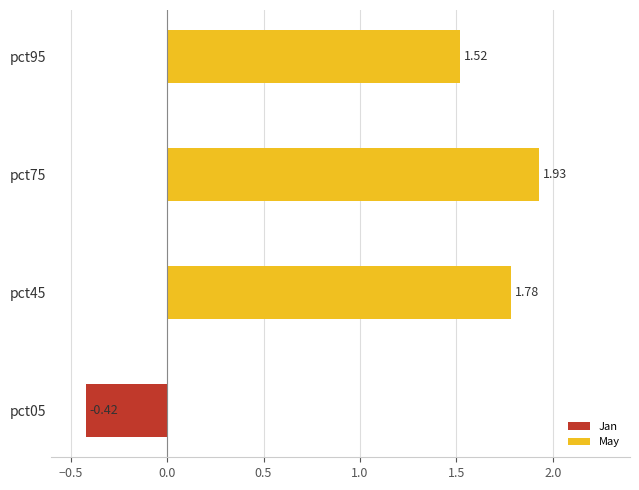

What is the change in value from pct05 to pct75?

+2.4